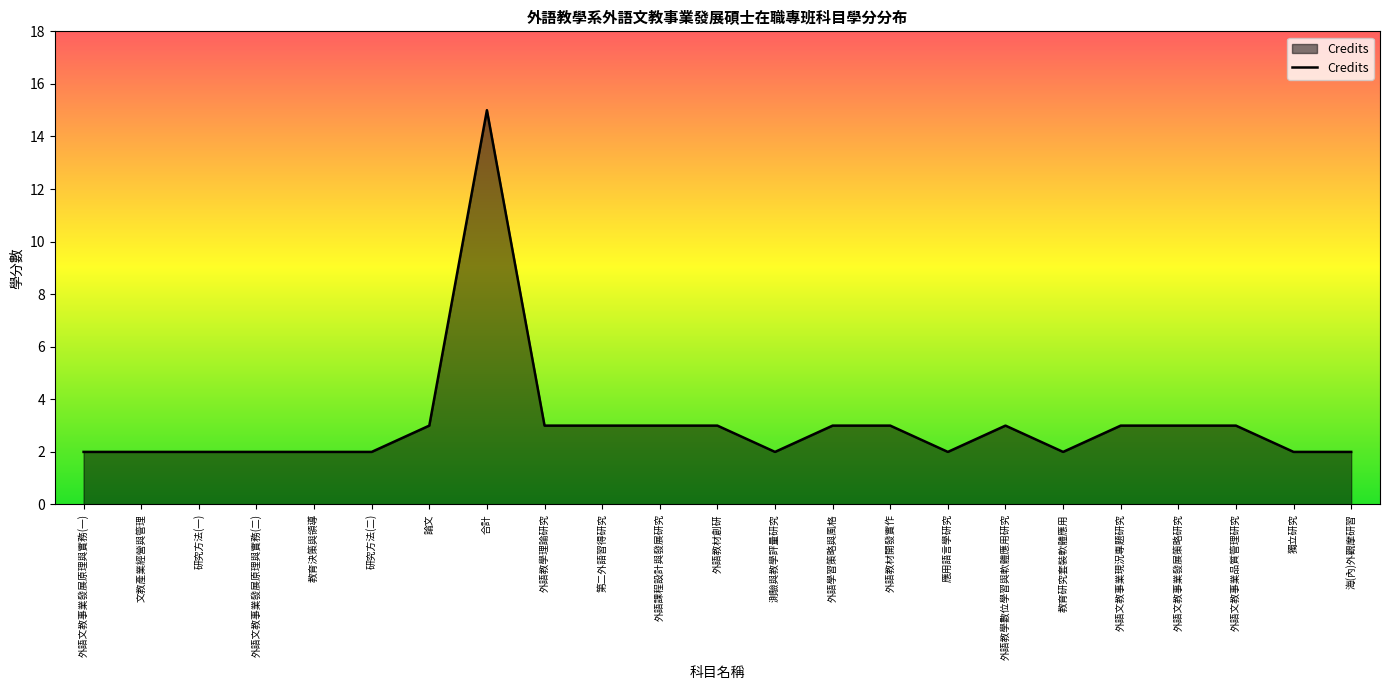

True or false: the data shows 5 at 外語教學理論研究.

False